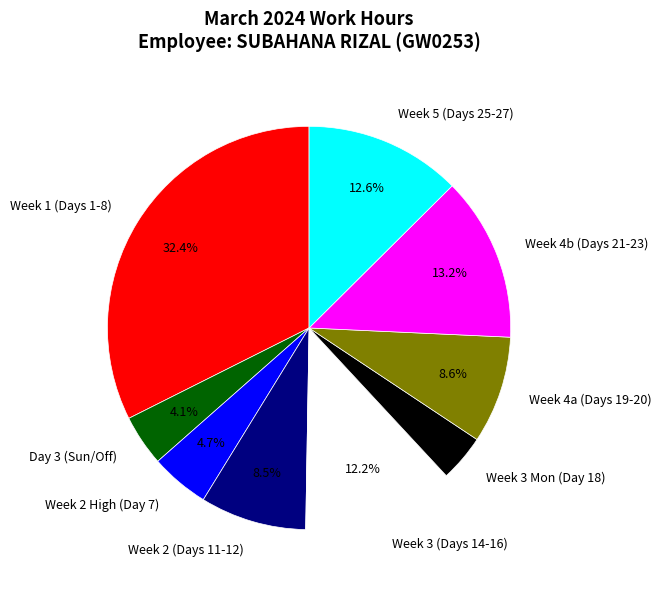

What portion of the pie excludes Week 1 (Days 1-8)?

67.6%